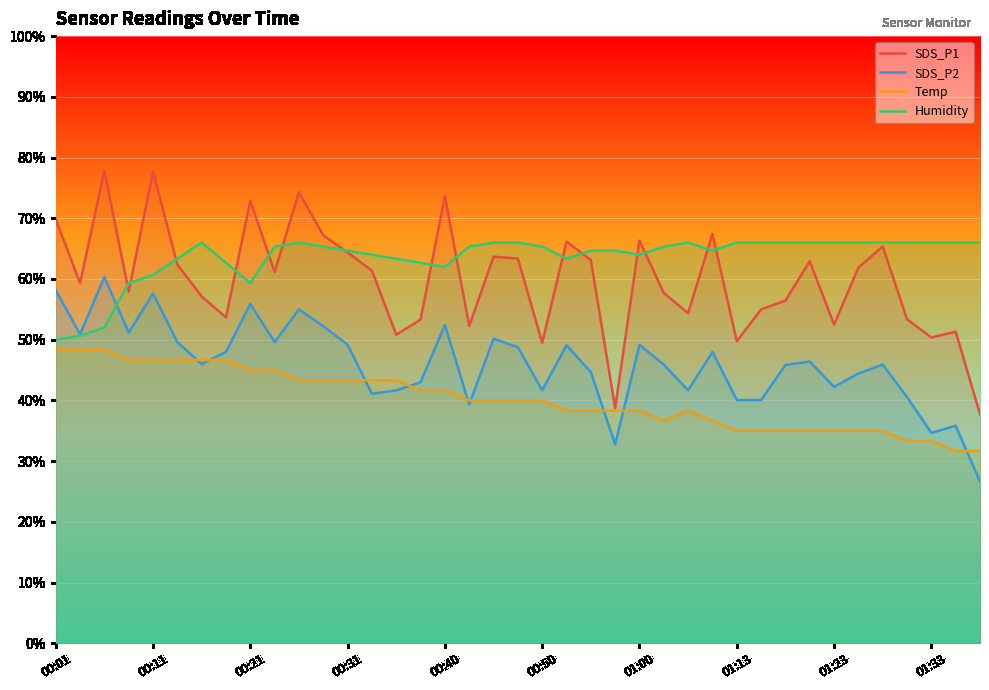

Where does the Temp series first go above 39?

00:01